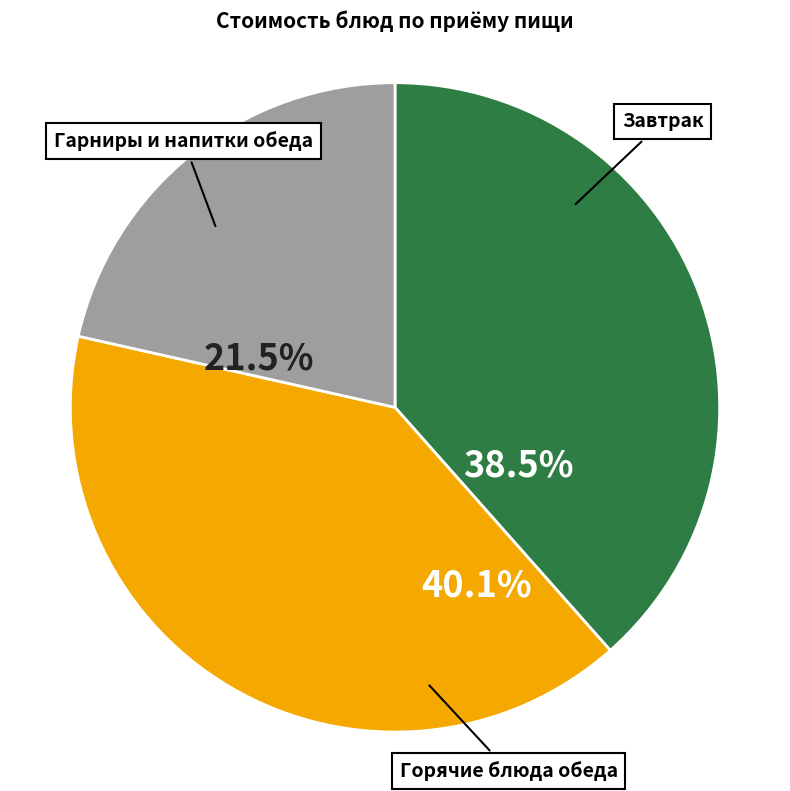

How many slices are in this pie chart?

3